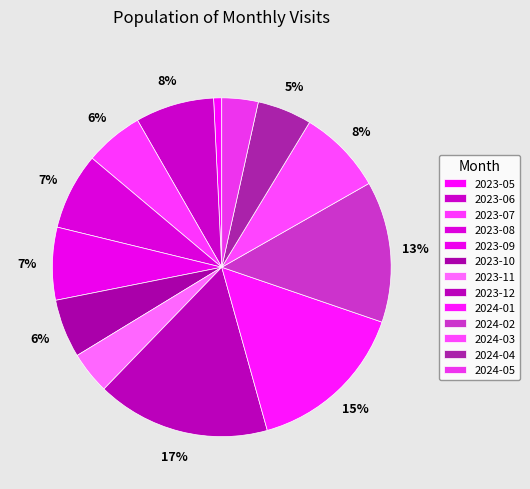

How much of the chart is everything except 2023-05?

99.2%